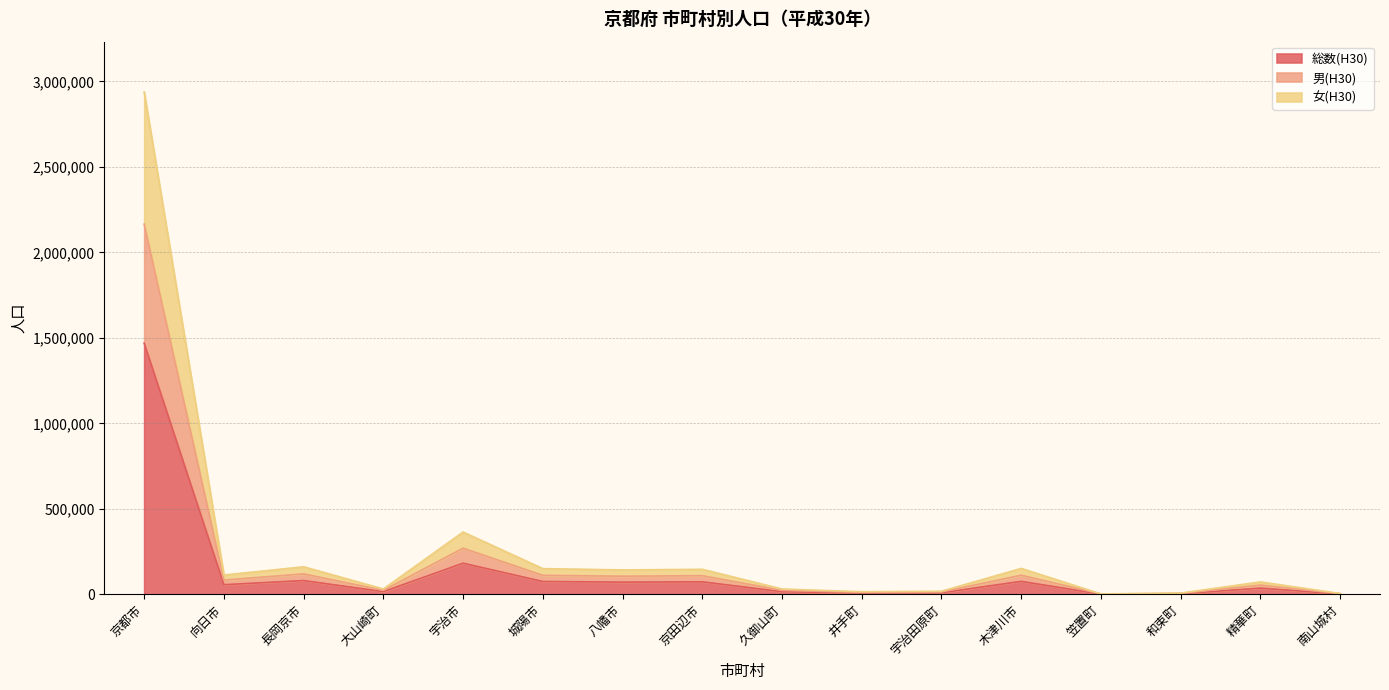

In 女(H30), how many points are lower than both neighbors (excluding endpoints)?

5